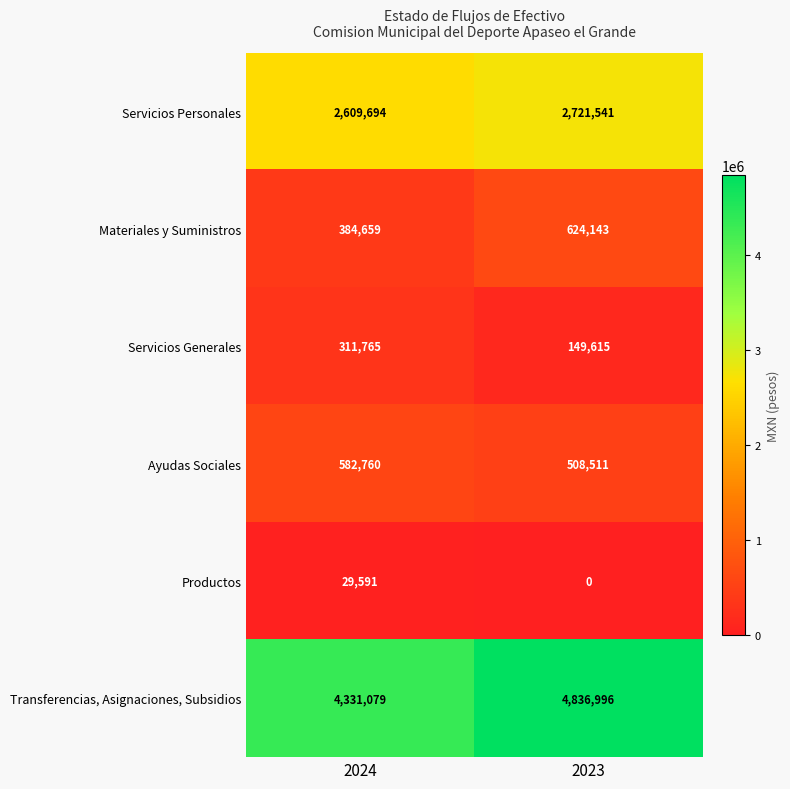

At how many categories does at least one series exceed 1449851?

2